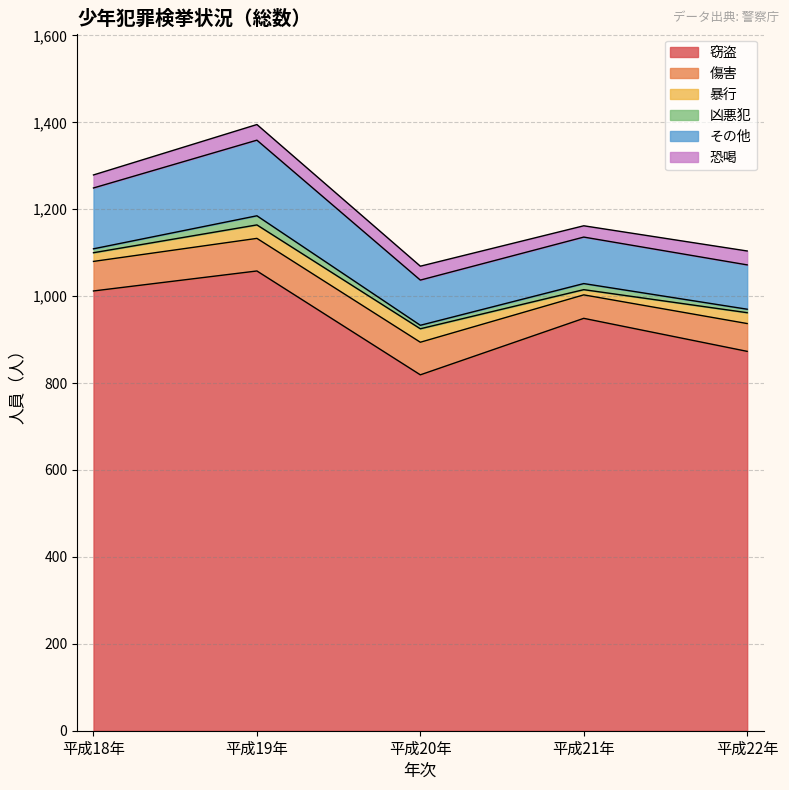

The value of 窃盗 at 平成20年 is 1108. True or false?

False